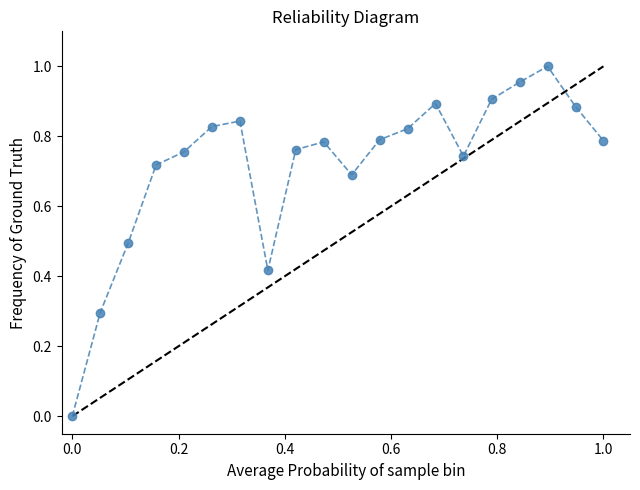

How many points are higher than both their immediate neighbors (excluding endpoints)?

4